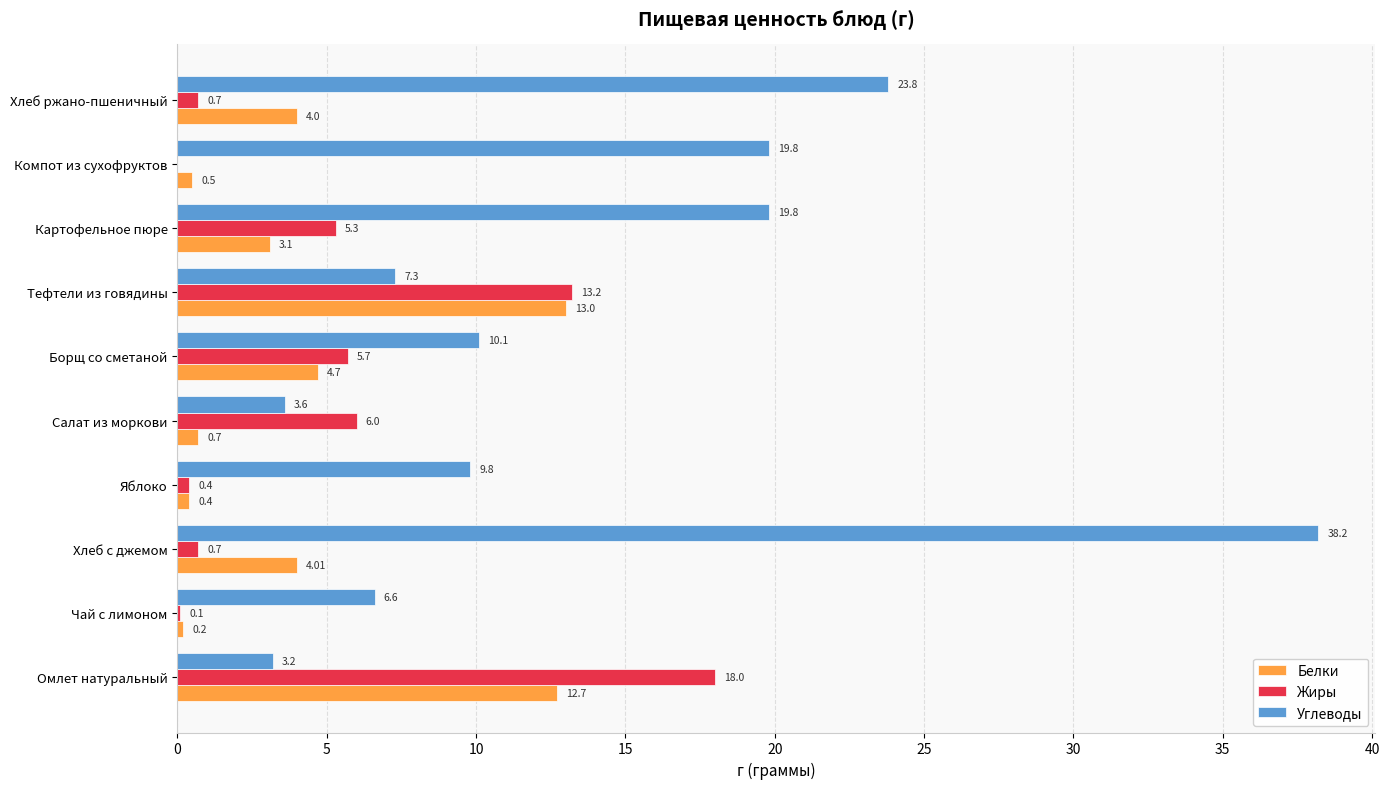

Count the number of data series in this chart.

3